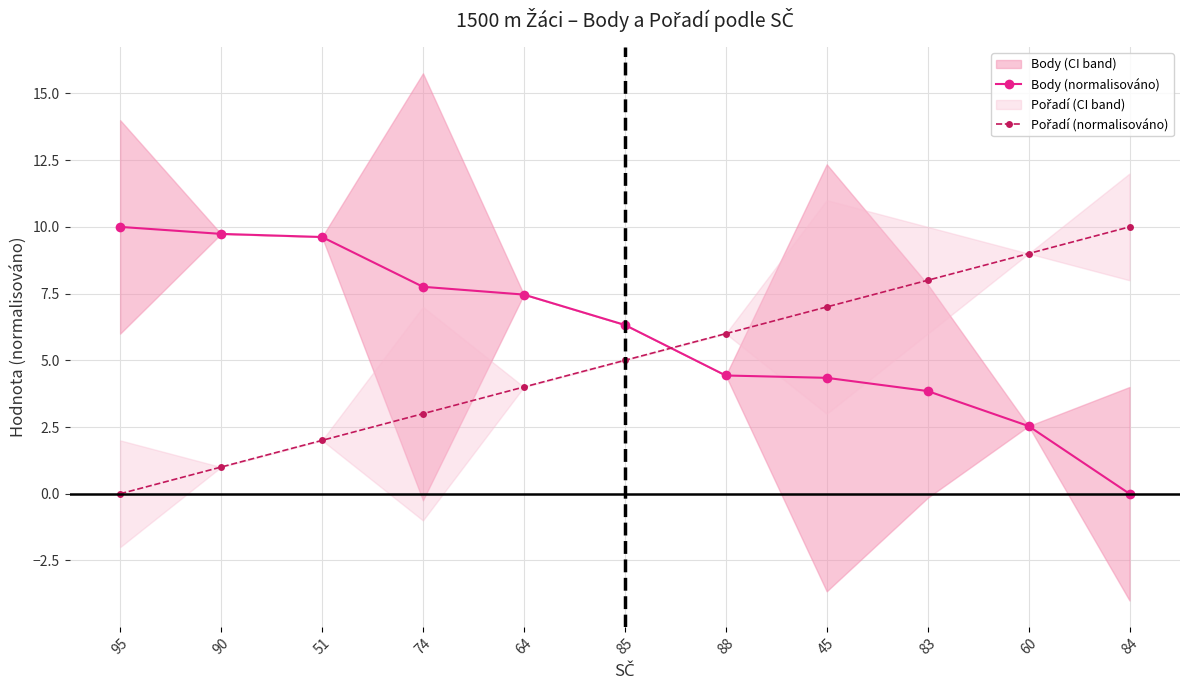

The Body (normalisováno) series shows 7.8 at 74. True or false?

True